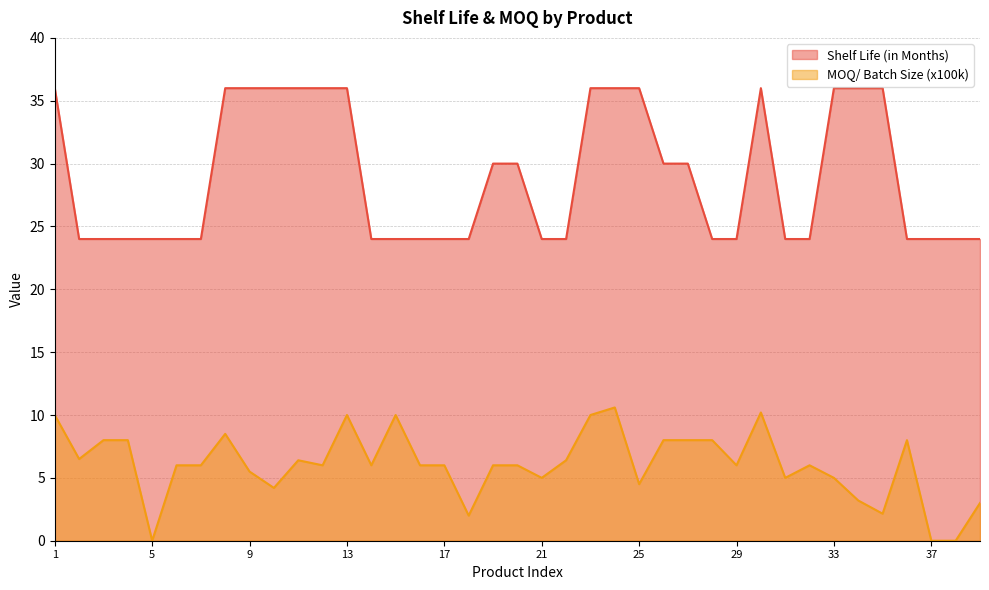

Which category has the highest value across all series?

1